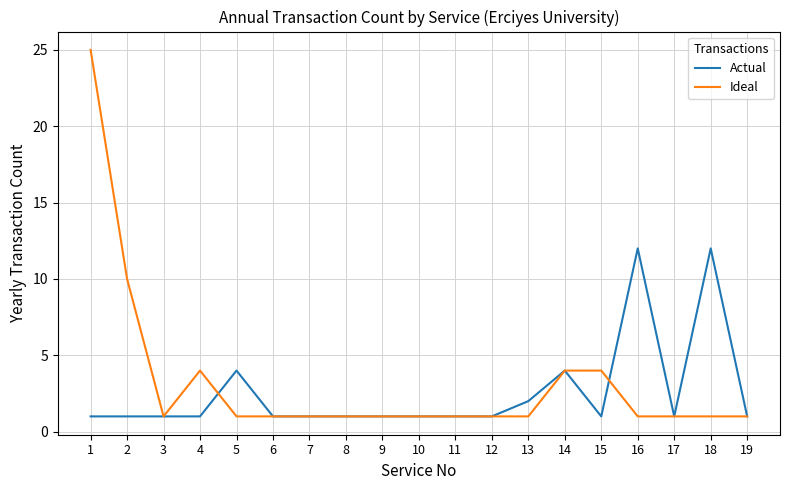

What is the maximum value for Ideal?

25